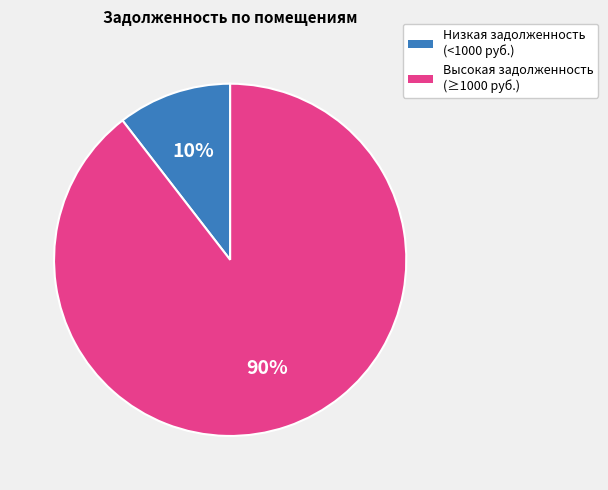

Is there a majority slice in this chart?

Yes